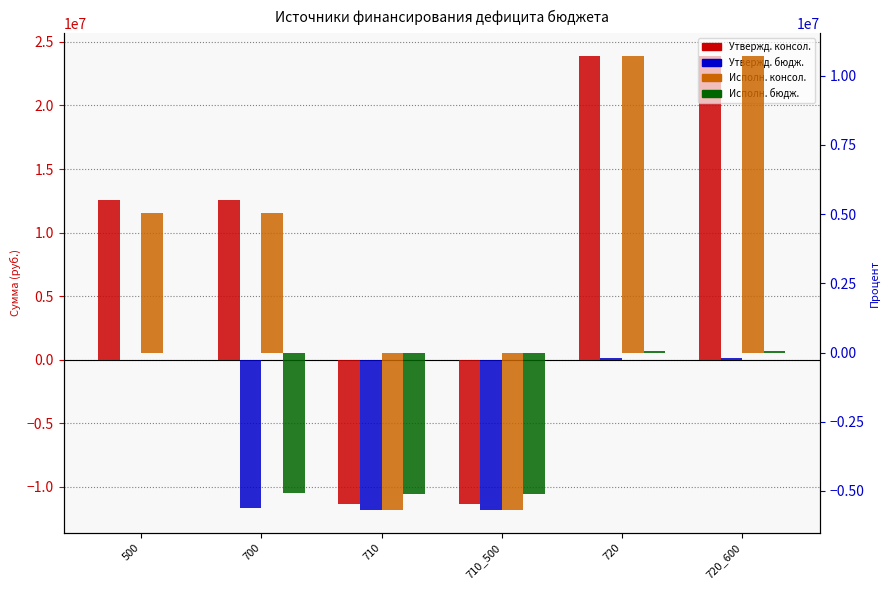

What is the difference between the maximum and minimum values in the Исполн. консол. series?

16404417.4